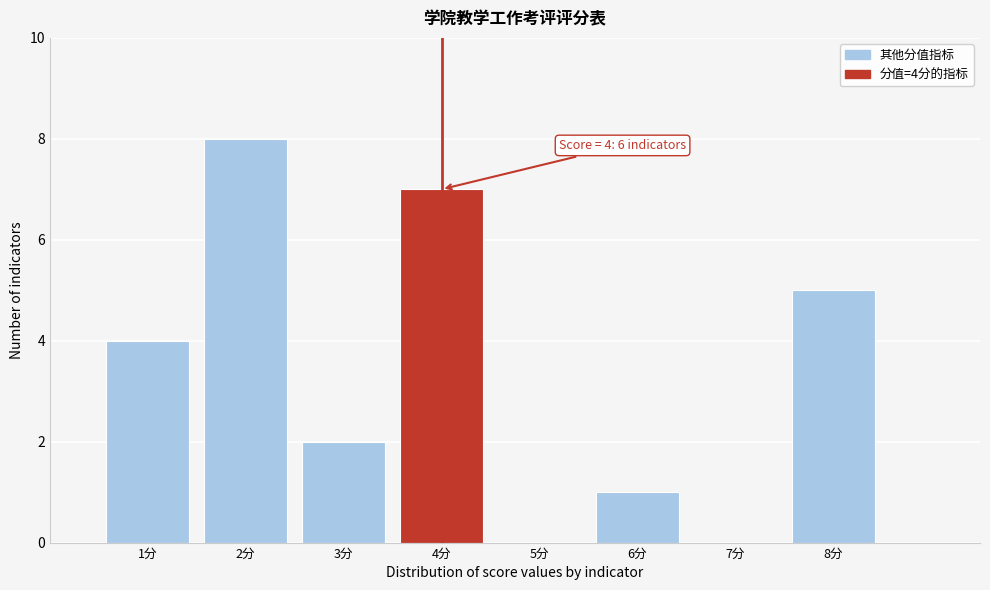

Over which range of the x-axis is the bar tallest?

1.5 to 2.5